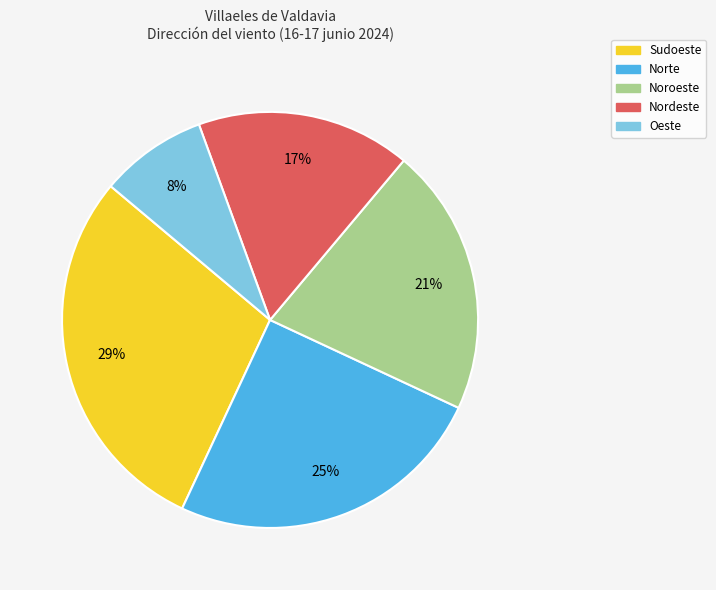

How many slices are in this pie chart?

5